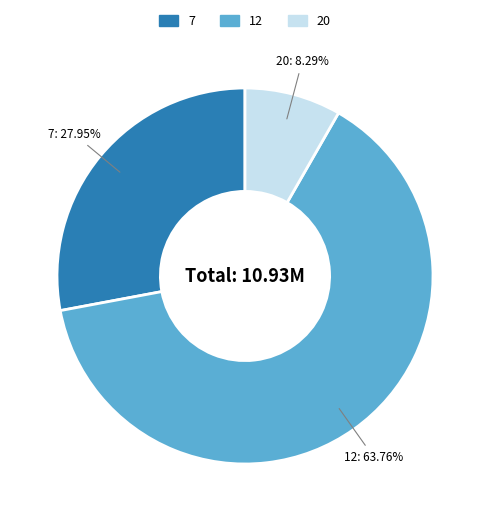

Is there a majority slice in this chart?

Yes